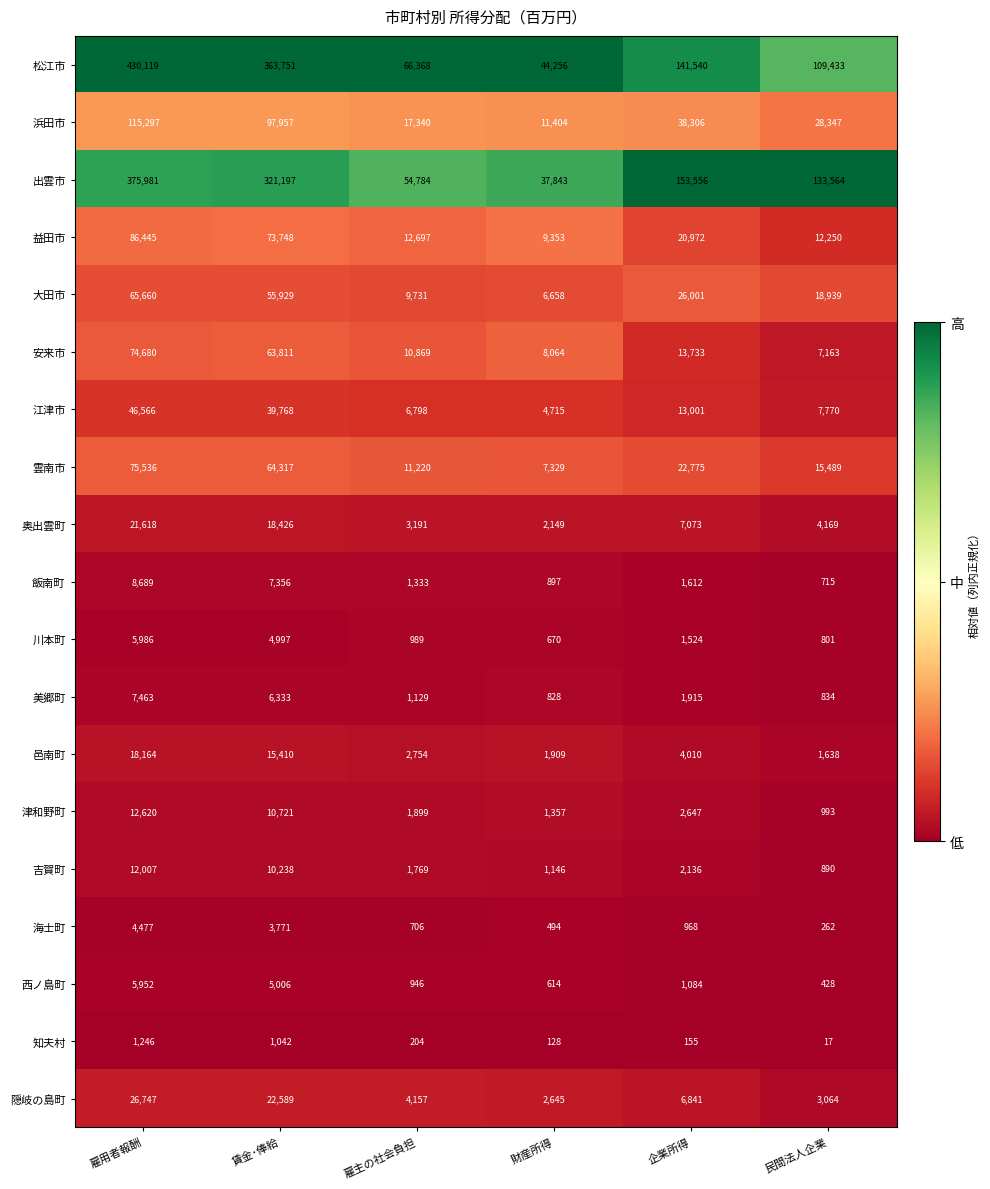

Where is 西ノ島町 nearest to the value 3190?

賃金･俸給